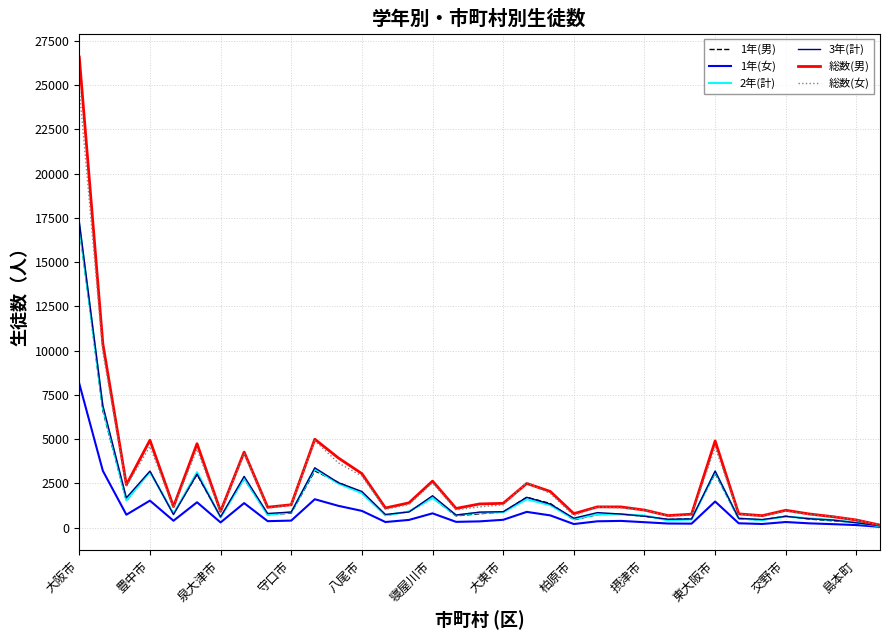

What is the highest value of the 総数(男) series?

26589